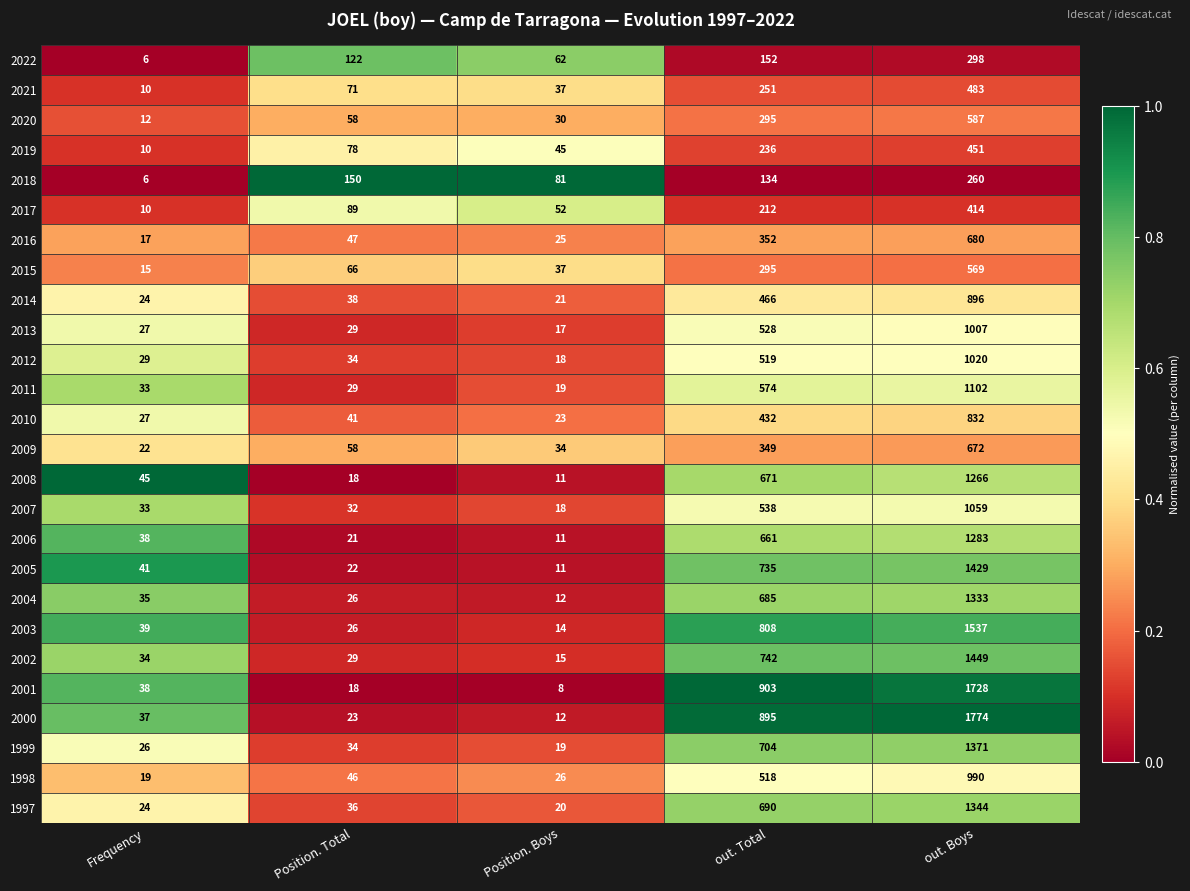

List the series in order of their peak value, lowest first.

2018, 2022, 2017, 2019, 2021, 2015, 2020, 2009, 2016, 2010, 2014, 1998, 2013, 2012, 2007, 2011, 2008, 2006, 2004, 1997, 1999, 2005, 2002, 2003, 2001, 2000